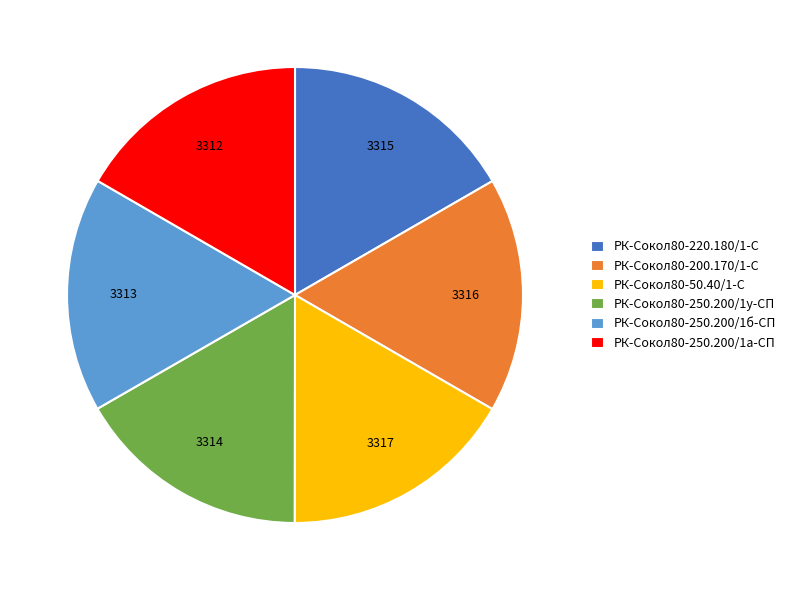

The РК-Сокол80-220.180/1-С slice represents 17% of the pie. True or false?

True